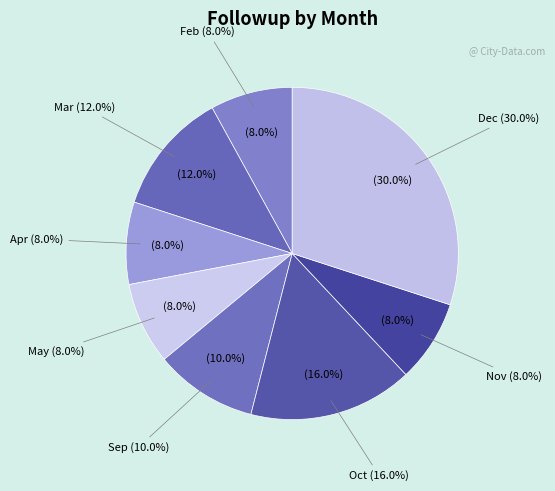

Is Sep the majority of the pie?

No